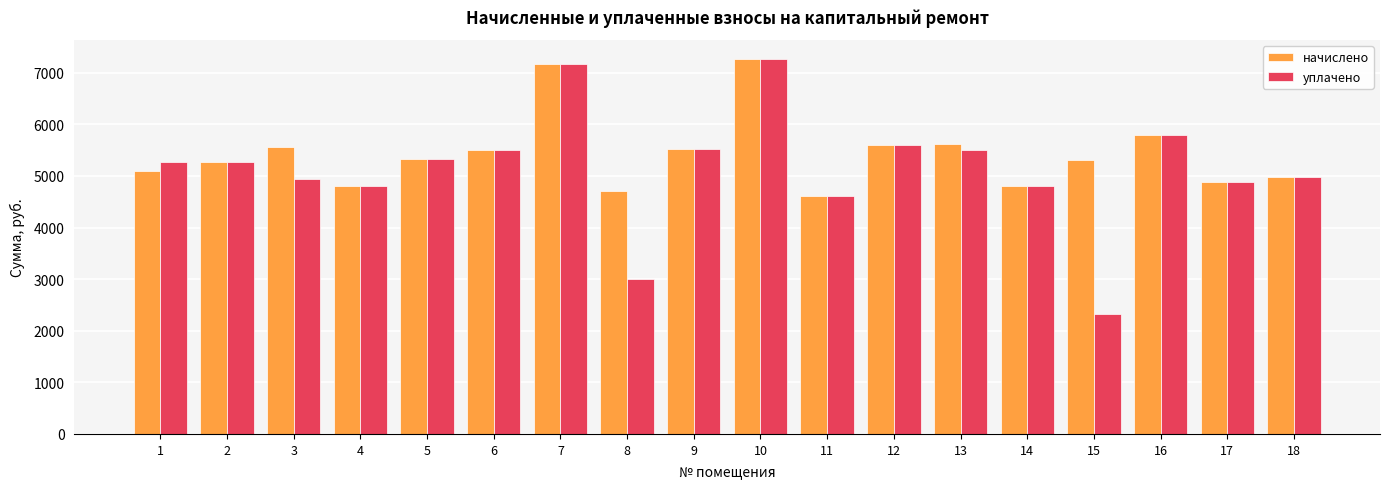

Which series has the largest total across all categories?

начислено